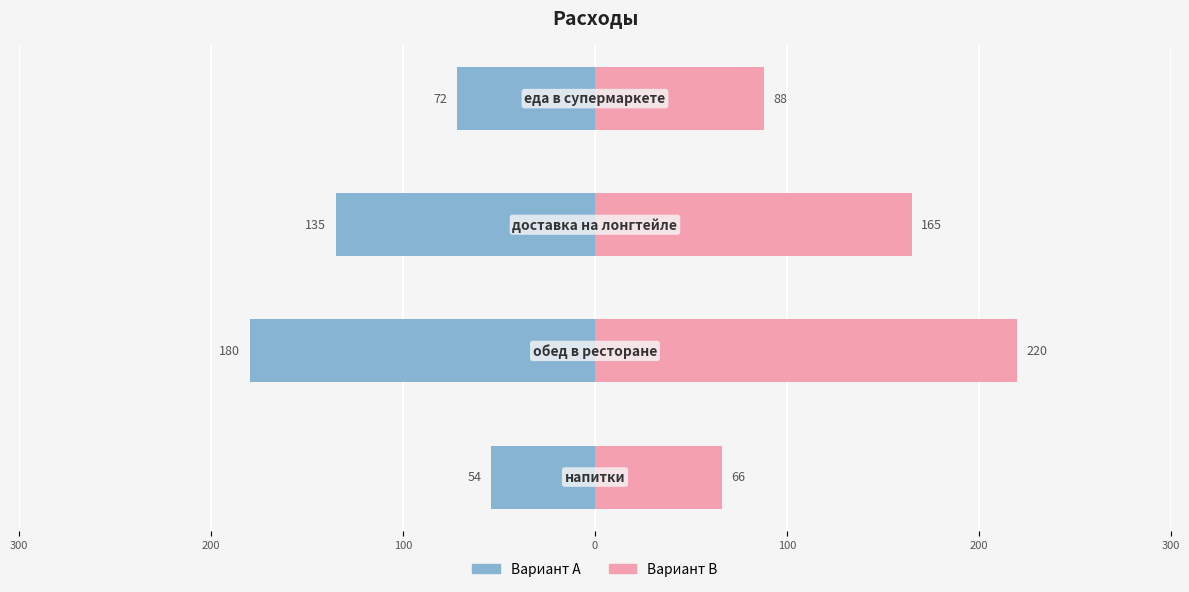

What is the average value of the col_0 (right) series?

134.8